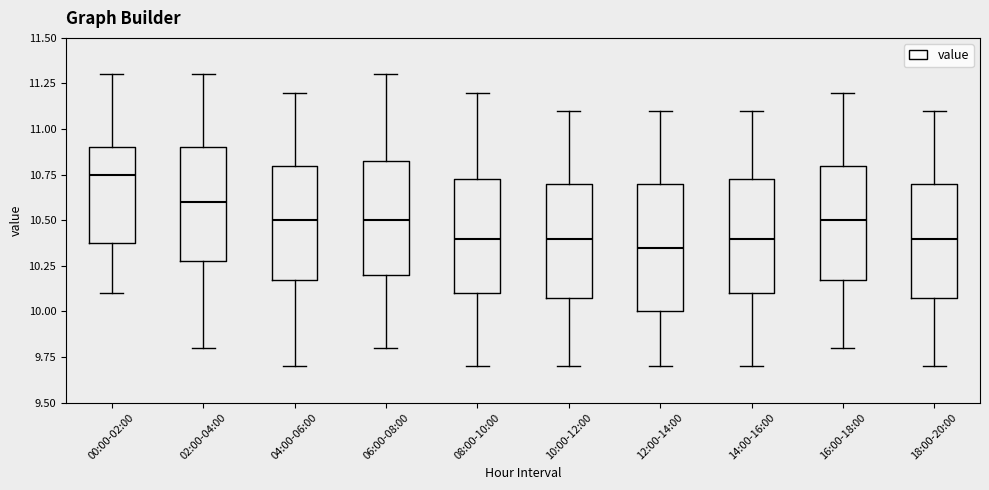

Comparing the boxes themselves (not the whiskers), which one is the tallest?

12:00-14:00